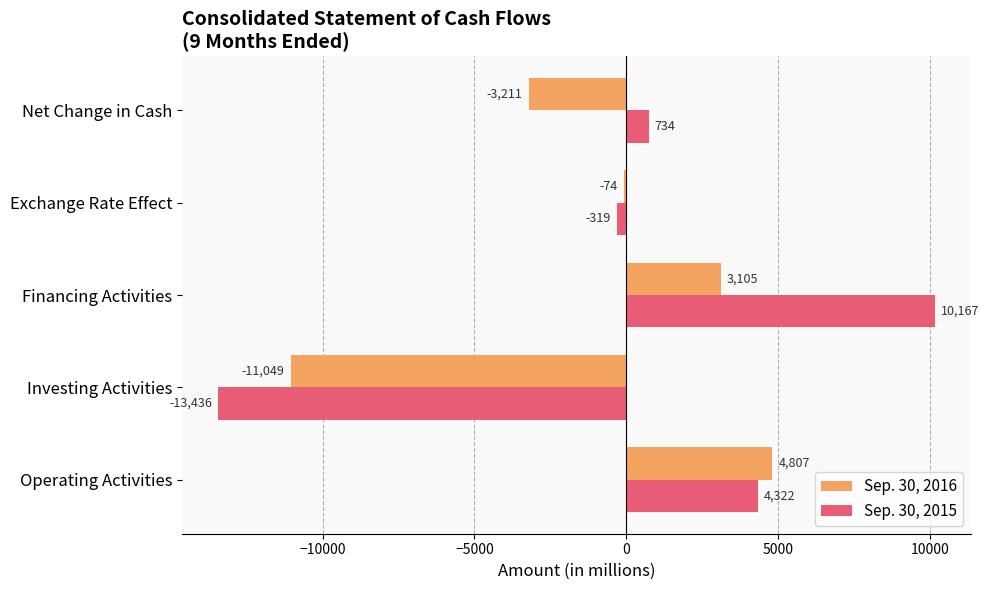

Is the value of Sep. 30, 2016 at Financing Activities greater than the value of Sep. 30, 2015 at Exchange Rate Effect?

Yes